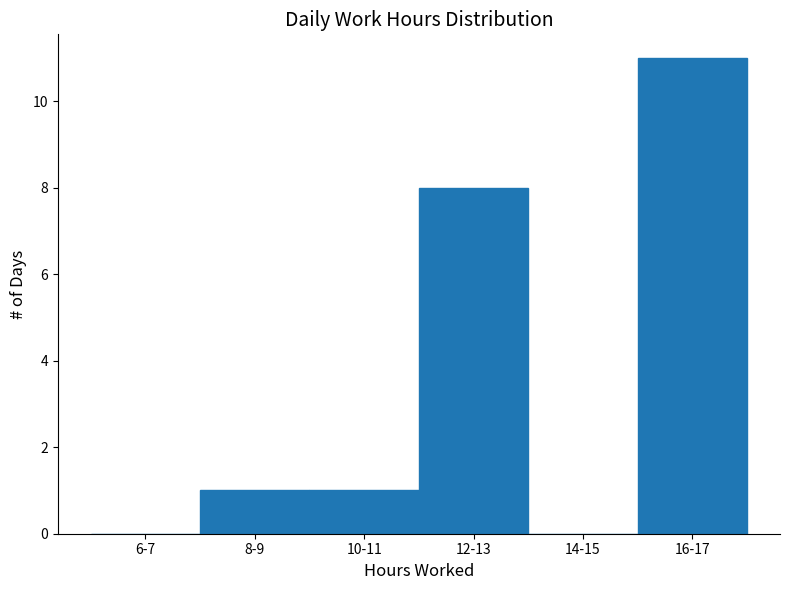

Reading left to right, extract all data points from this chart.

6-7=0	8-9=1	10-11=1	12-13=8	14-15=0	16-17=11